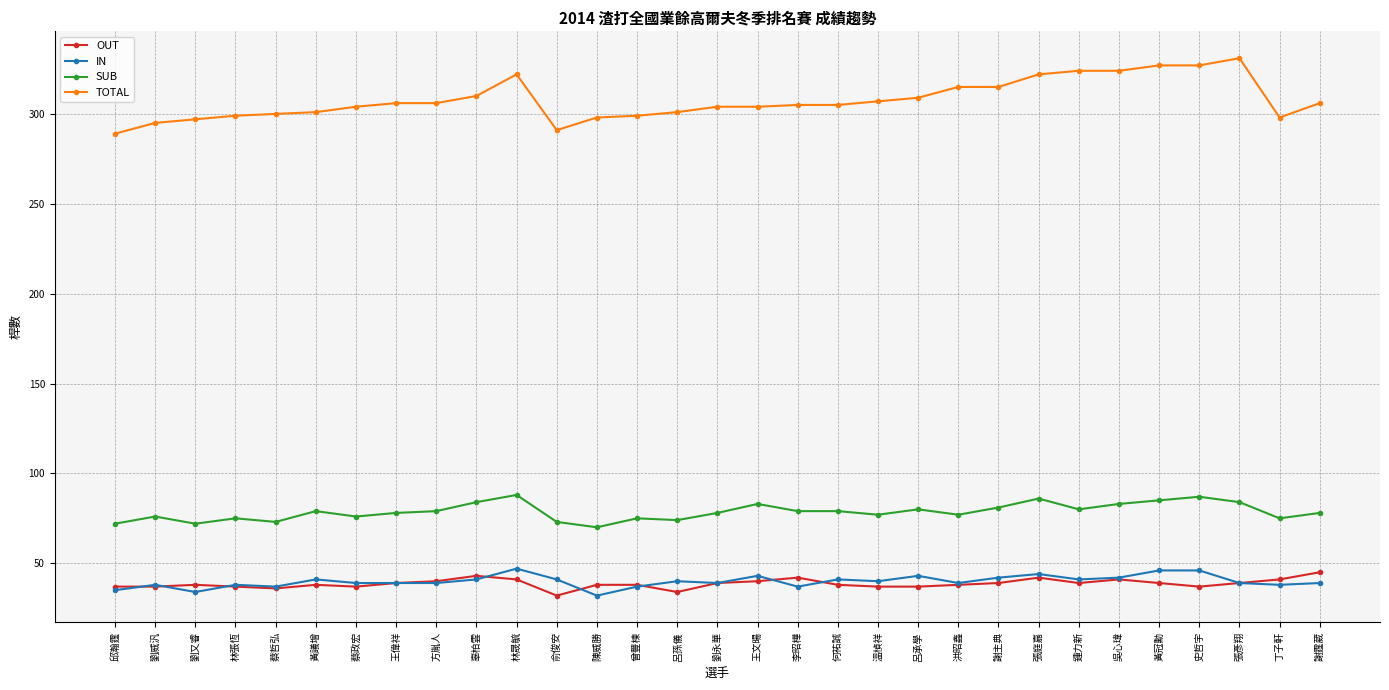

What is the label of the 16th point from the left?

劉永華